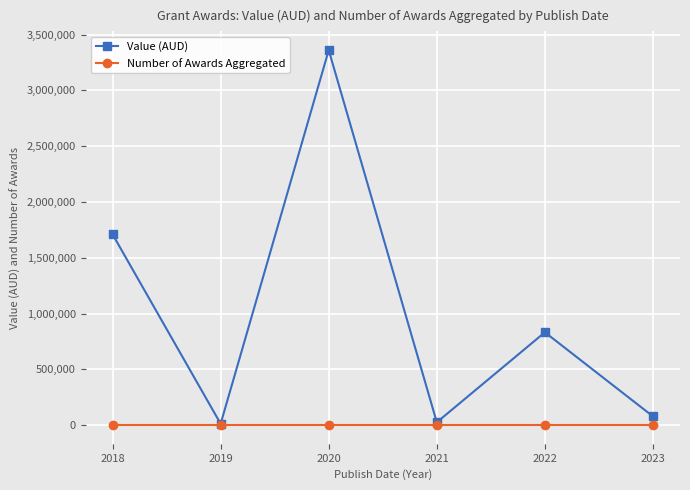

At which category is the sum across all series the highest?

2020